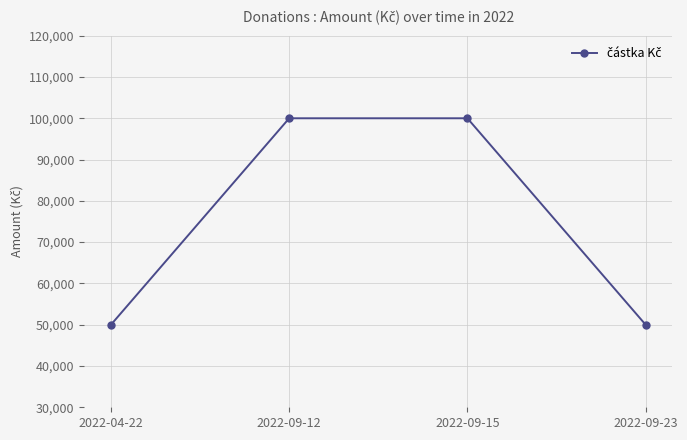

Is it true that the value at 2022-09-23 is 17182?

False